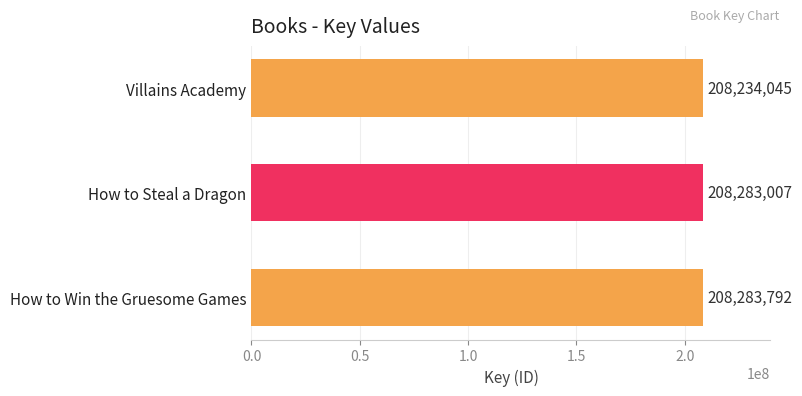

What is the sum of the values at How to Win the Gruesome Games and Villains Academy?

416517837